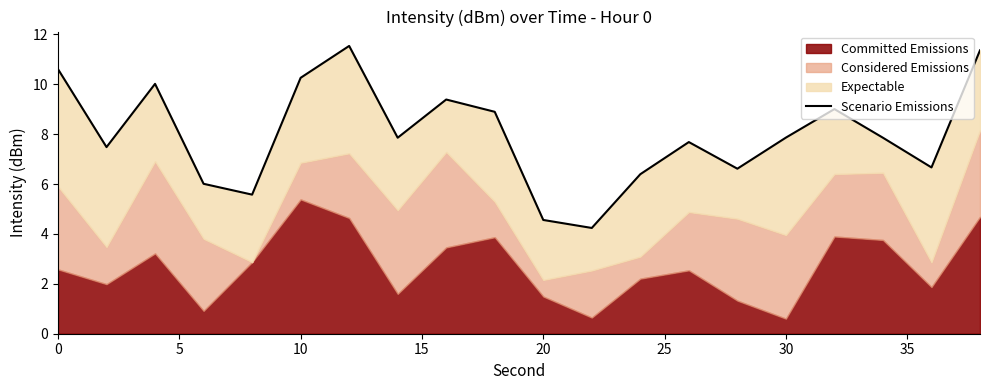

What is the sum of all values?

159.9